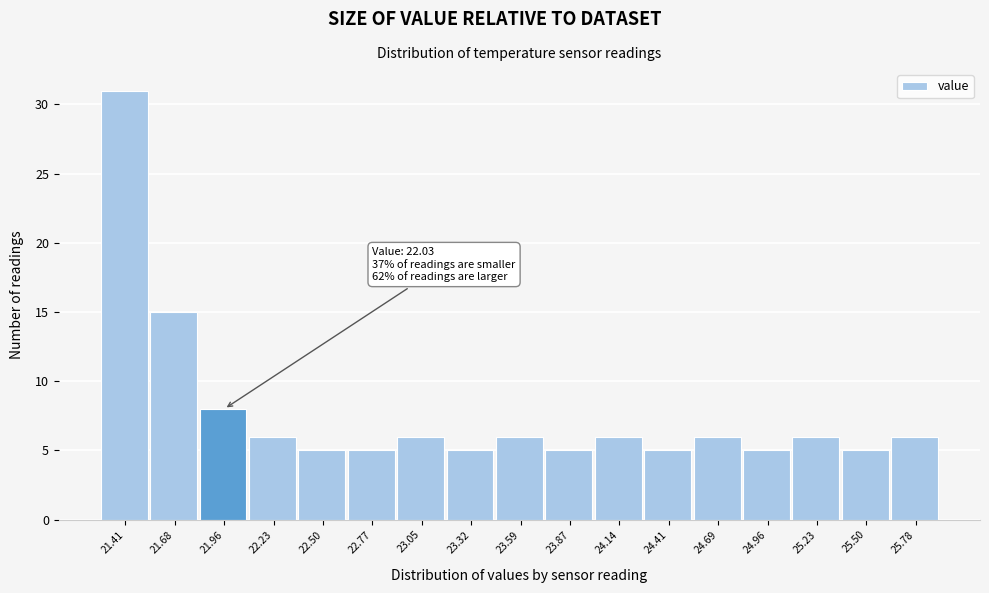

Reading right to left, list all the values displayed in this chart.

6	5	6	5	6	5	6	5	6	5	6	5	5	6	8	15	31